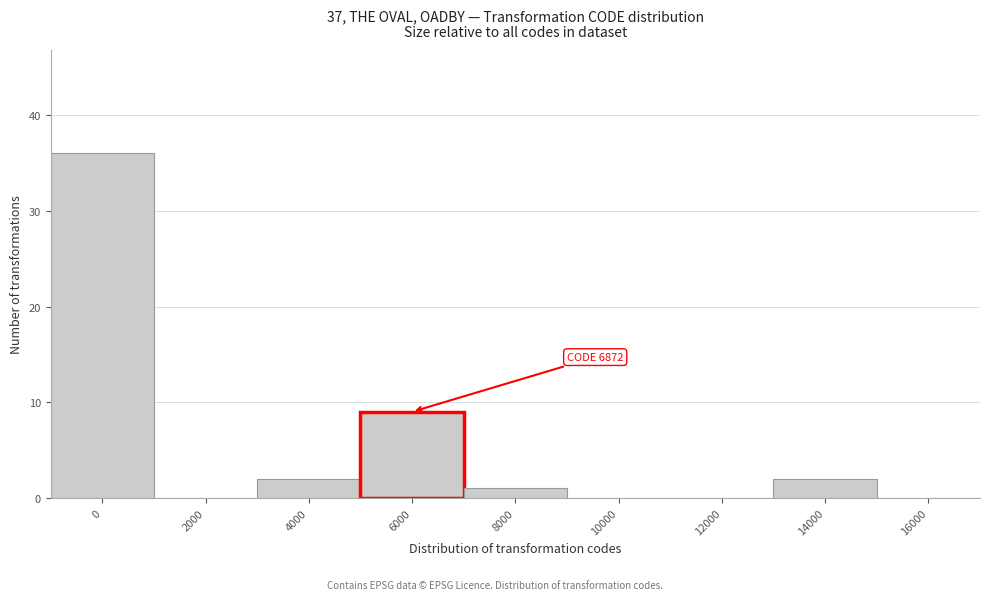

Reading left to right, list all the values displayed in this chart.

0=36	2000=0	4000=2	6000=9	8000=1	10000=0	12000=0	14000=2	16000=0